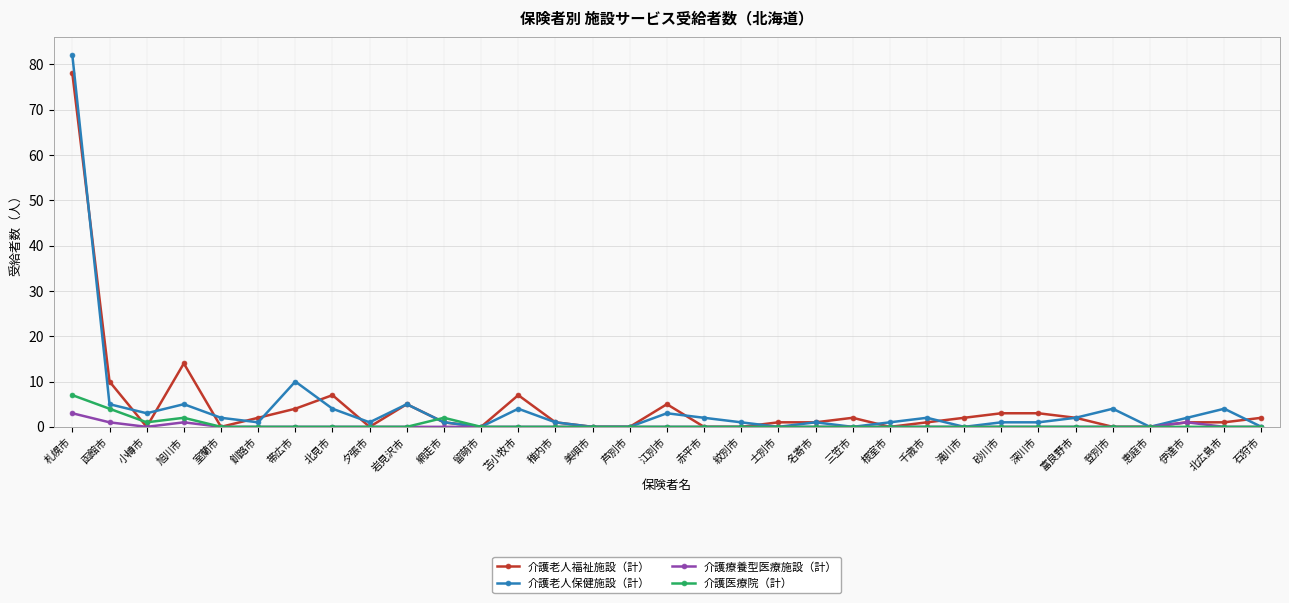

Which series has the widest spread of values?

介護老人保健施設（計）